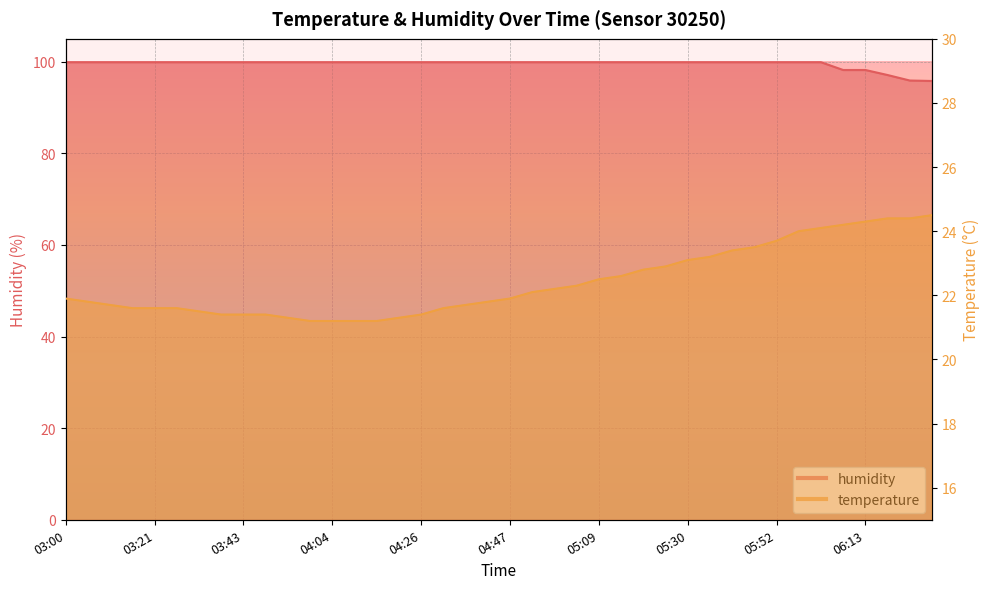

Which series changed the most between 03:27 and 05:09?

temperature